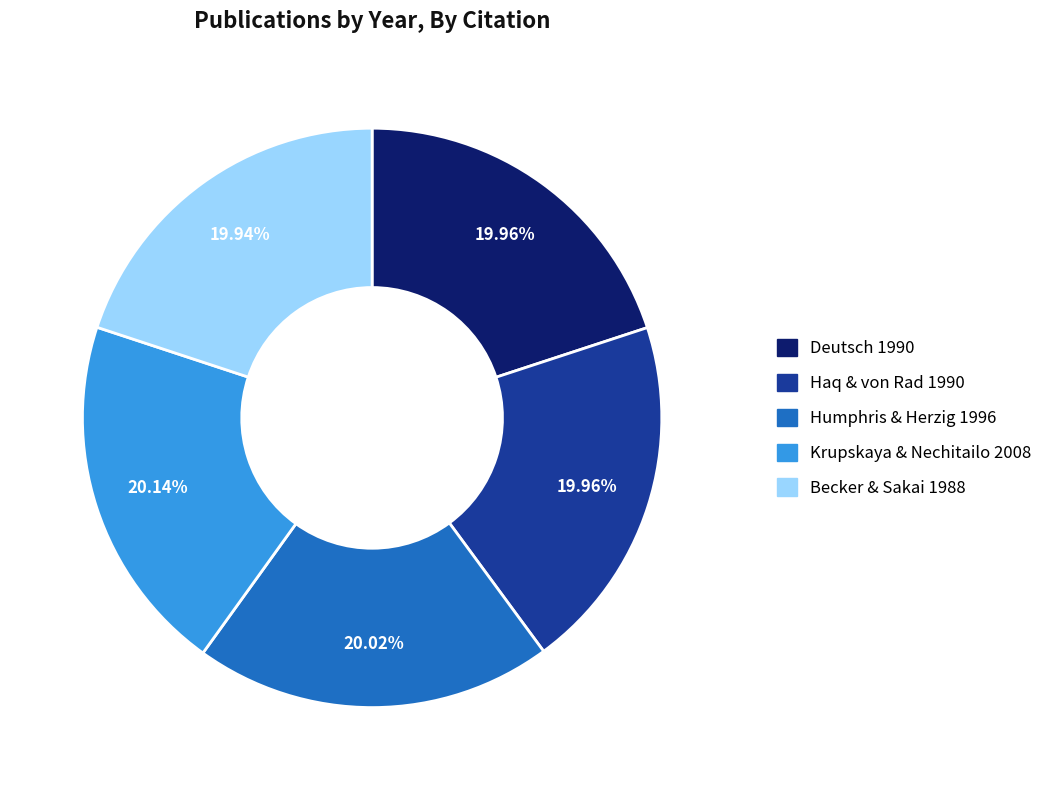

Does any single category account for the majority?

No